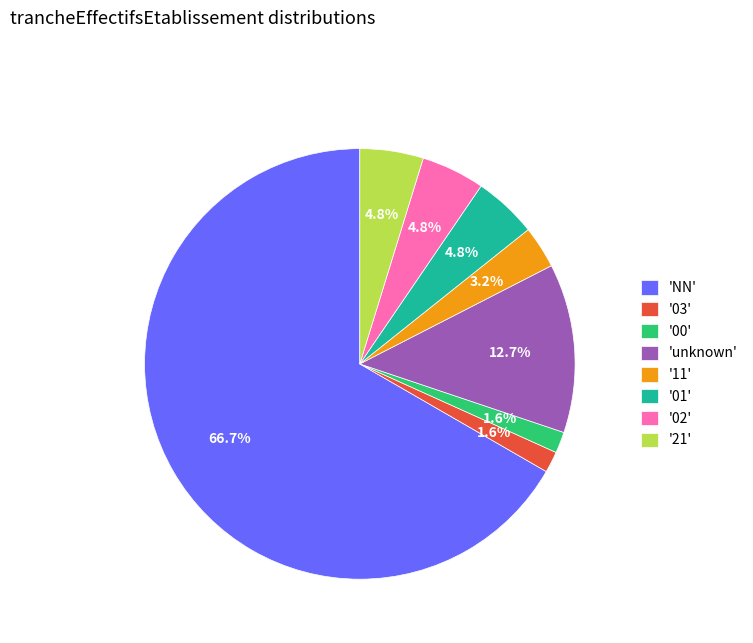

Approximately how many times larger is the value at '11' compared to '03'?

2.0